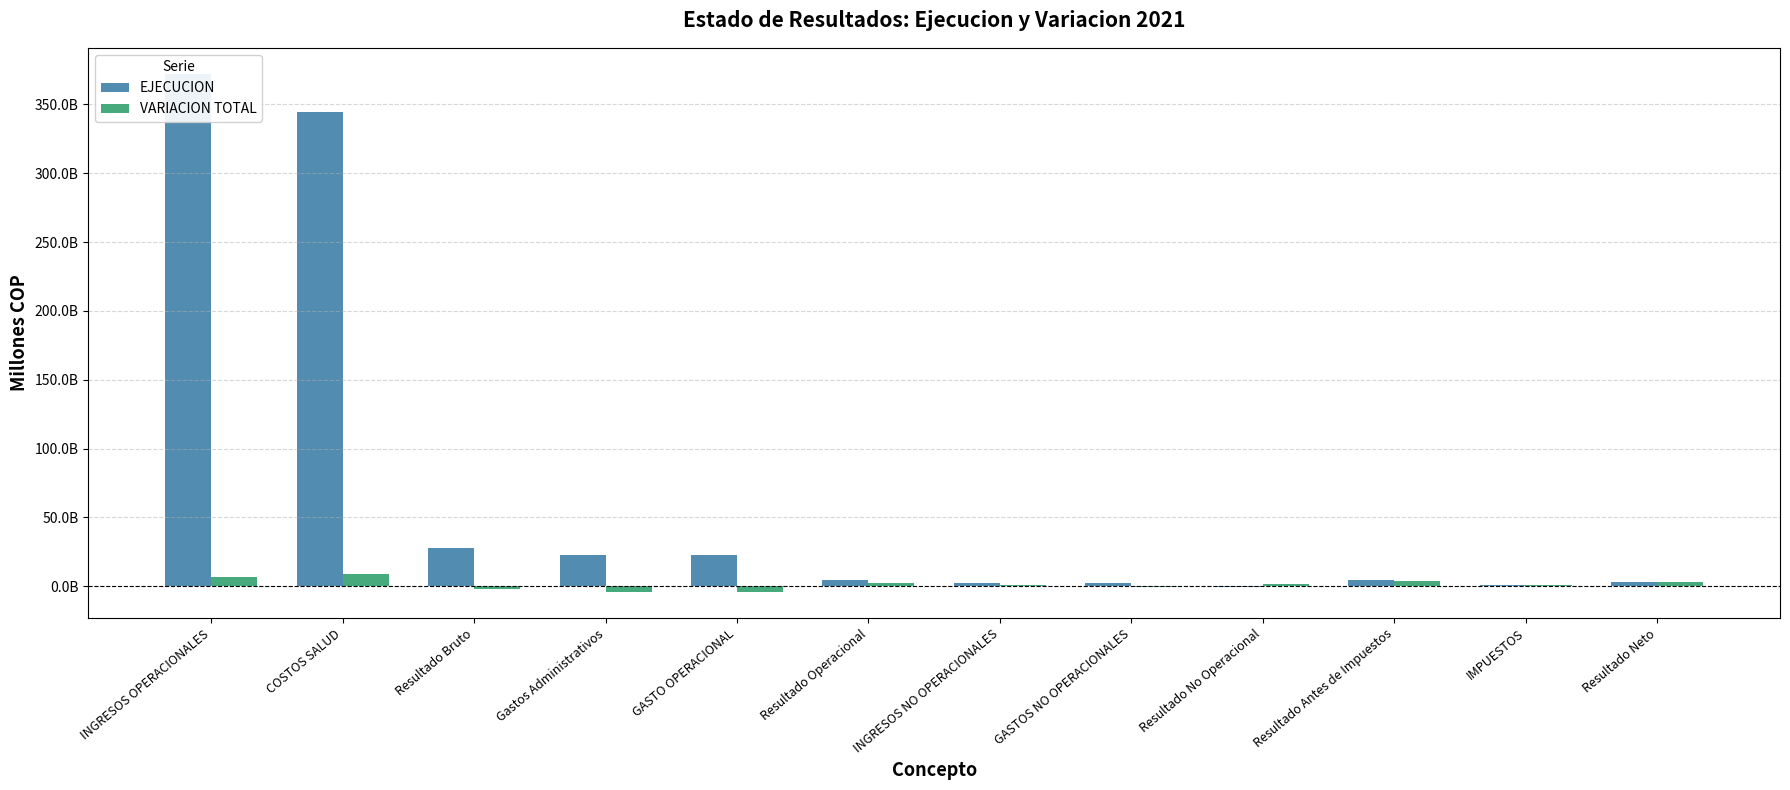

Reading left to right, list all the values displayed in this chart.

EJECUCION: 372318051791.0	344711985097.0	27606066694.0	22878270508.0	23067883678.0	4538183016.0	2157815598.0	2458831666.0	-301016068.0	4237166948.0	817628373.0	3419538575.0
VARIACION TOTAL: 7072364240.0	8949134025.5	-1876769785.5	-3987329819.1	-4207503918.9	2330734133.4	770765122.1	-567864151.3	1338629273.4	3669363406.7	641609275.2	3027754131.5